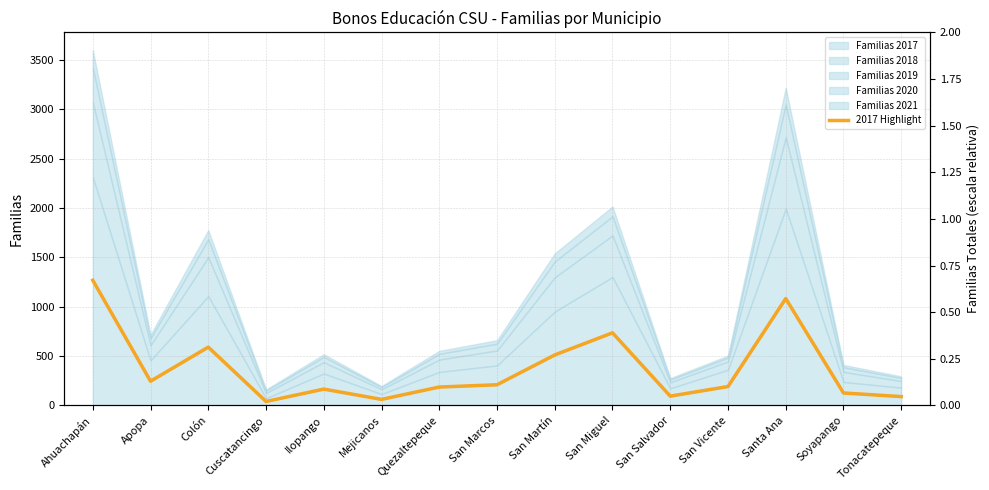

Reading right to left, what are all the values shown in this chart?

Tonacatepeque=89	Soyapango=126	Santa Ana=1082	San Vicente=191	San Salvador=94	San Miguel=735	San Martín=511	San Marcos=209	Quezaltepeque=186	Mejicanos=61	Ilopango=165	Cuscatancingo=40	Colón=590	Apopa=245	Ahuachapán=1267